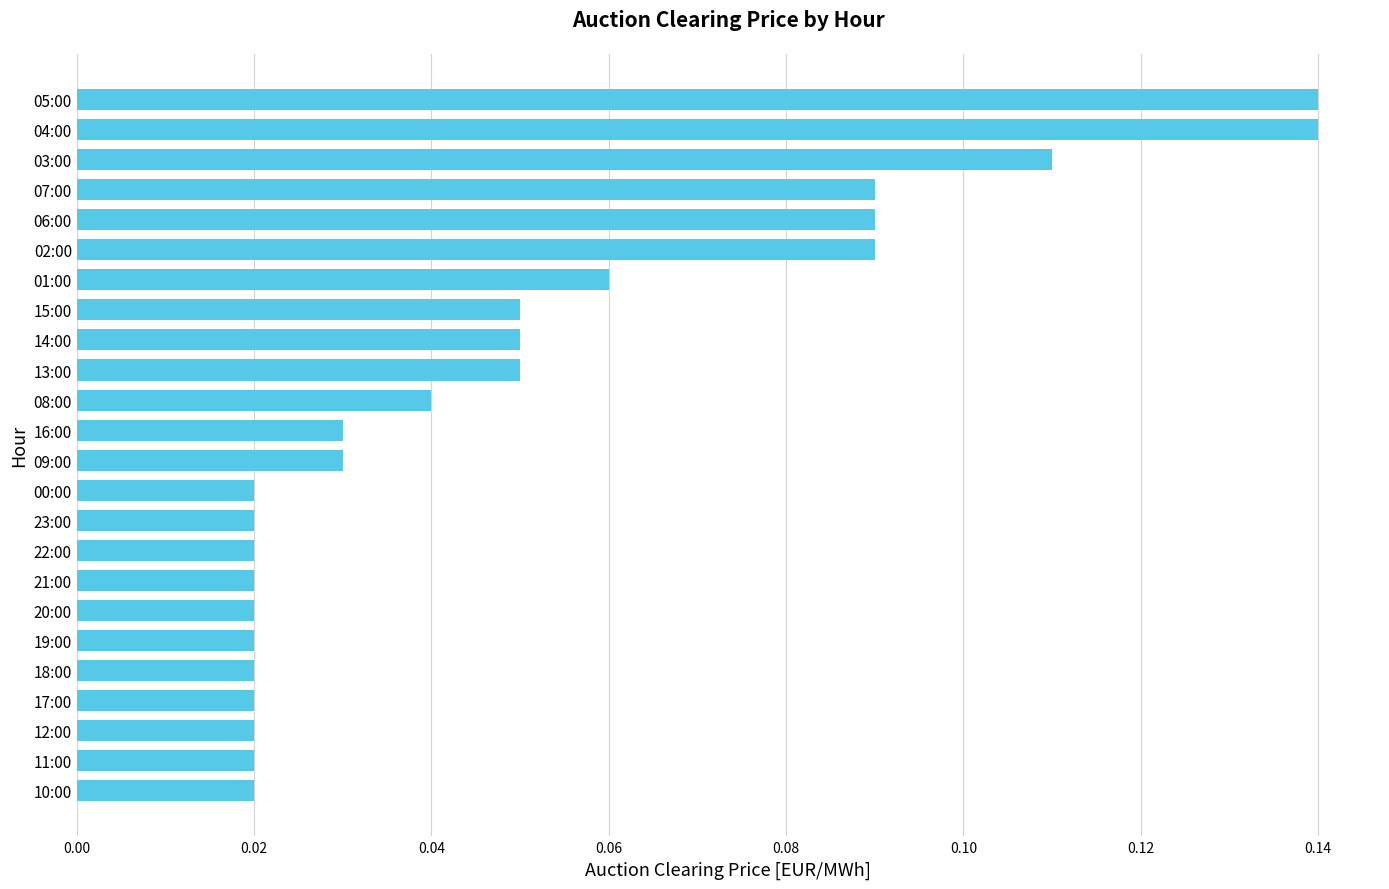

Between 10:00 and 08:00, which is larger?

08:00